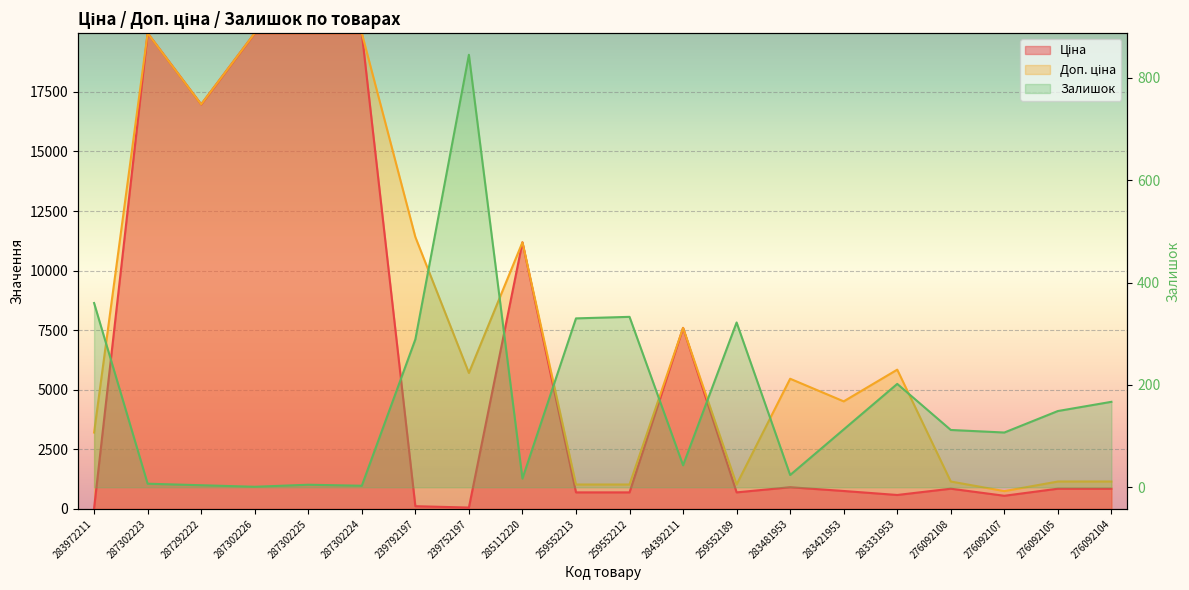

After their last crossing, which series has the higher values: Залишок or Ціна?

Ціна